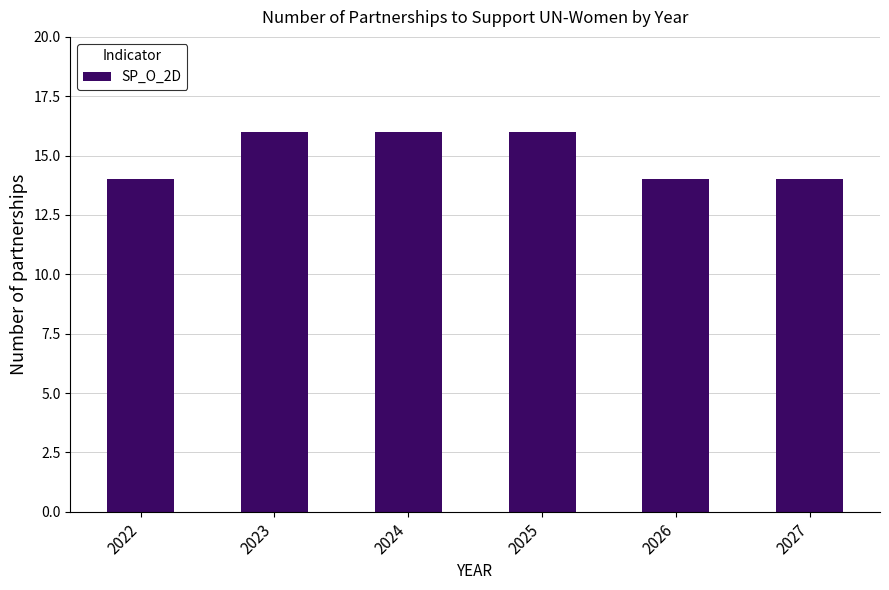

What is the sum of all values?

90